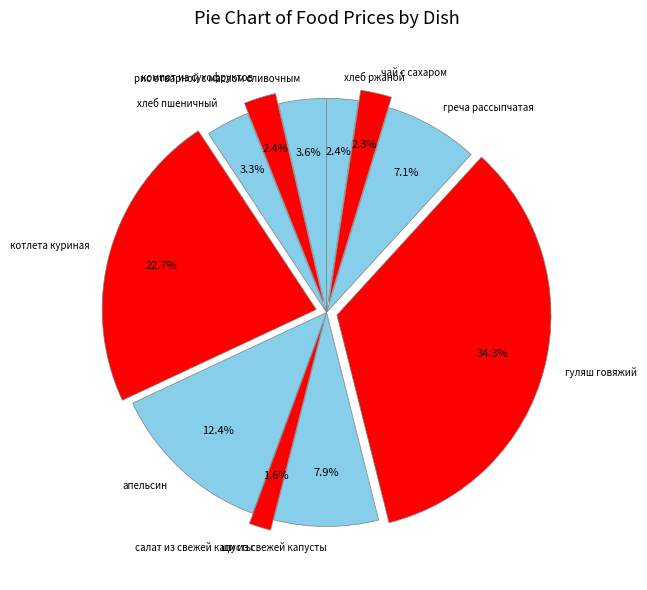

To the nearest percent, what is the difference between the largest and smallest slice percentages?

33%